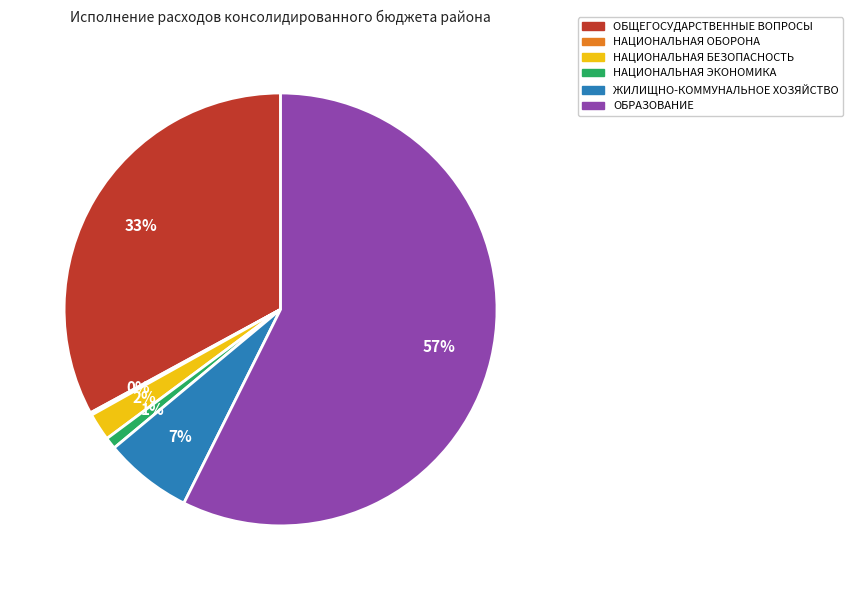

What is the largest slice in the pie chart?

ОБРАЗОВАНИЕ